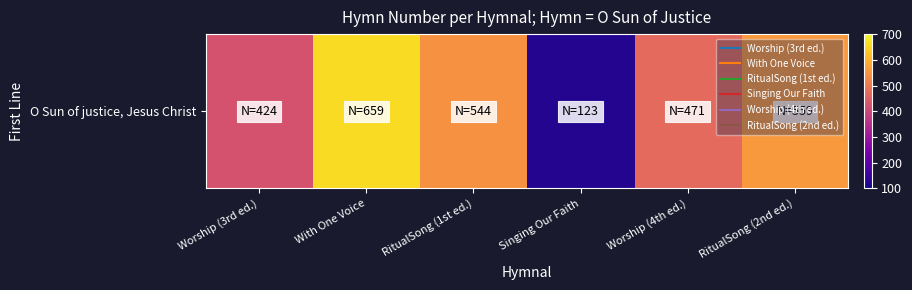

Reading right to left, extract all data points from this chart.

559	471	123	544	659	424